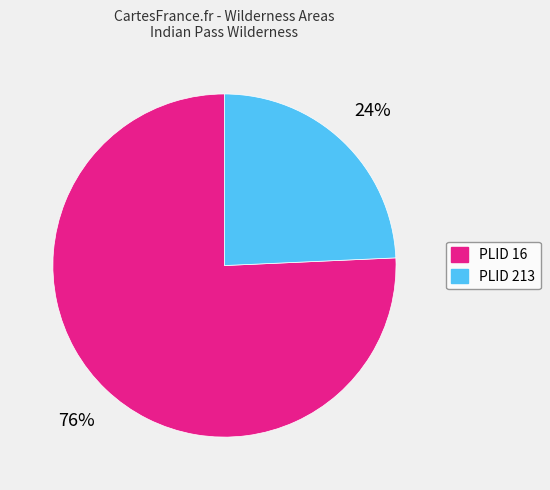

Count the number of slices in the pie.

2